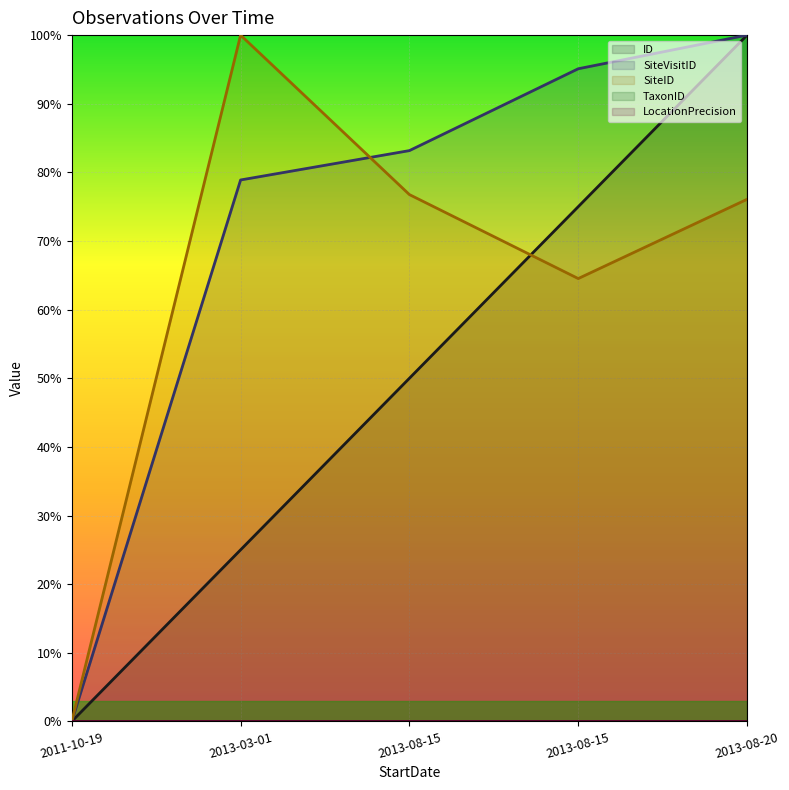

Which label corresponds to the largest value in the chart?

2013-08-20